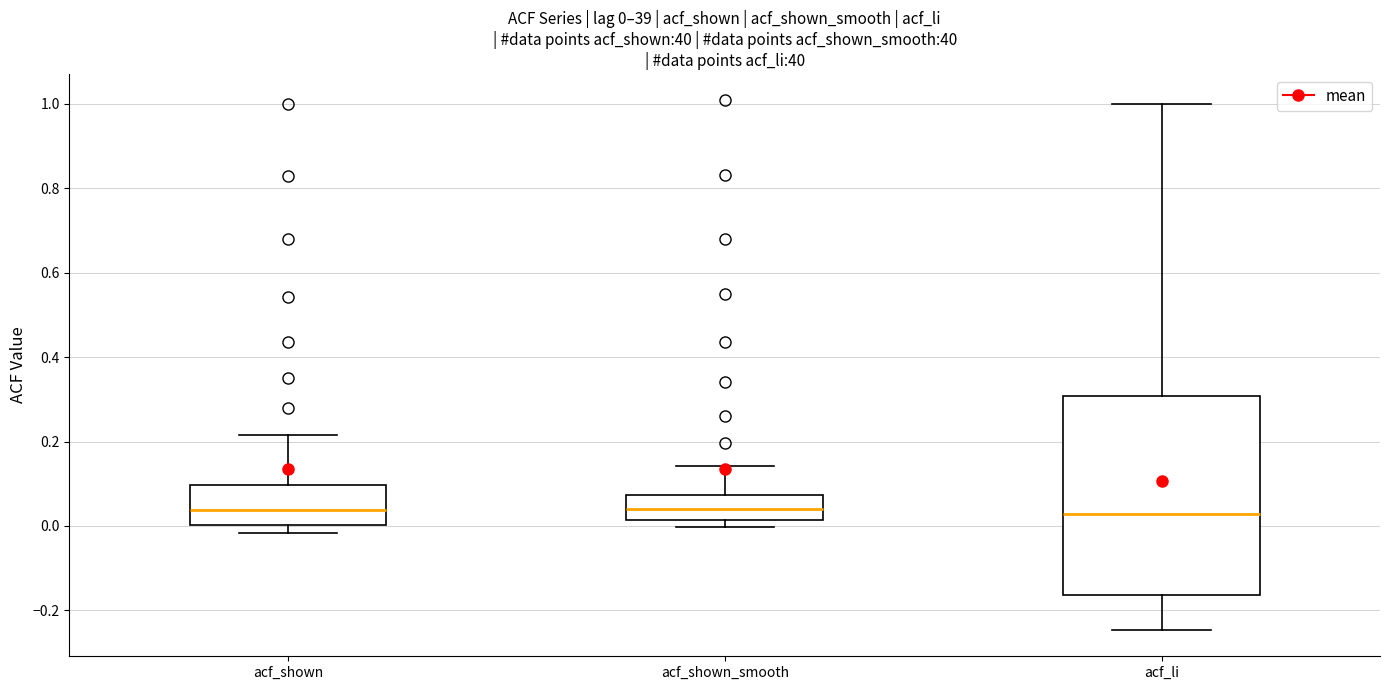

Which box is the tallest, from its lower edge to its upper edge?

acf_li